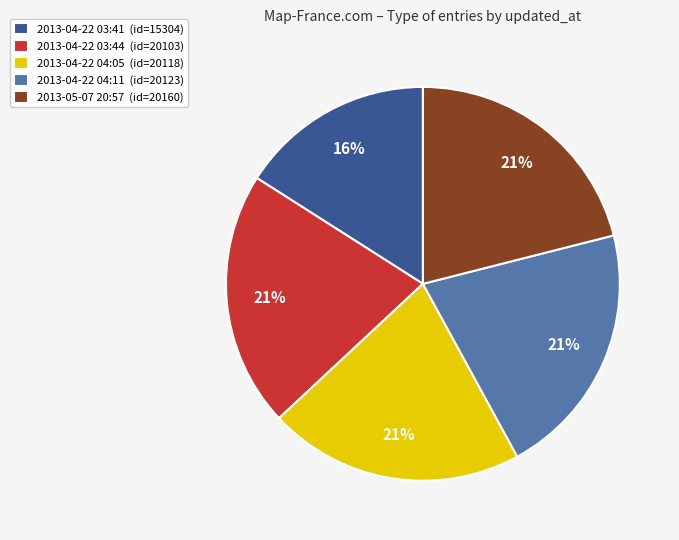

To the nearest percent, what is the difference between the largest and smallest slice percentages?

5%